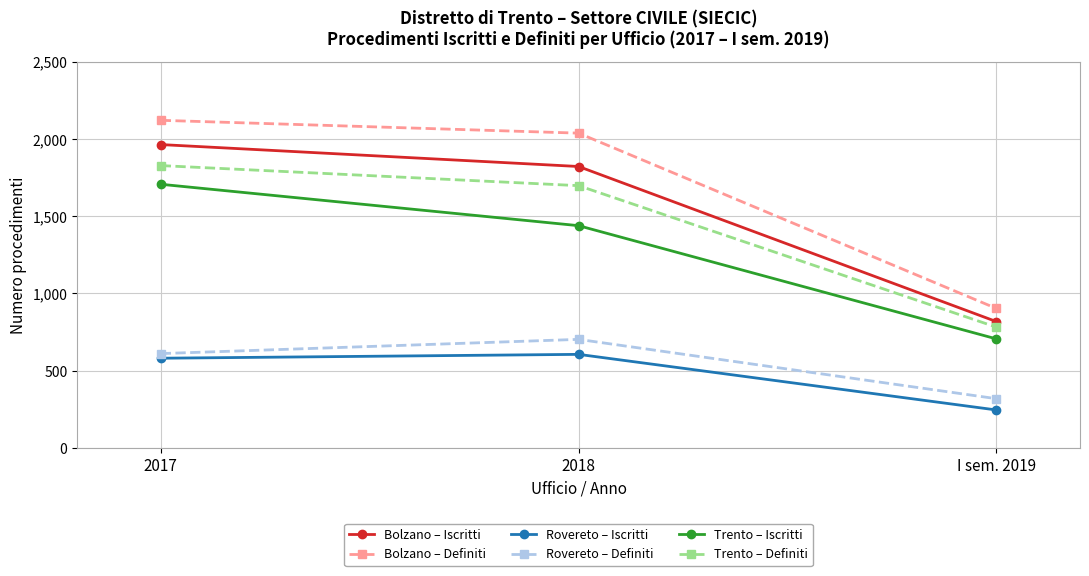

The Bolzano – Definiti series shows 903 at I sem. 2019. True or false?

True